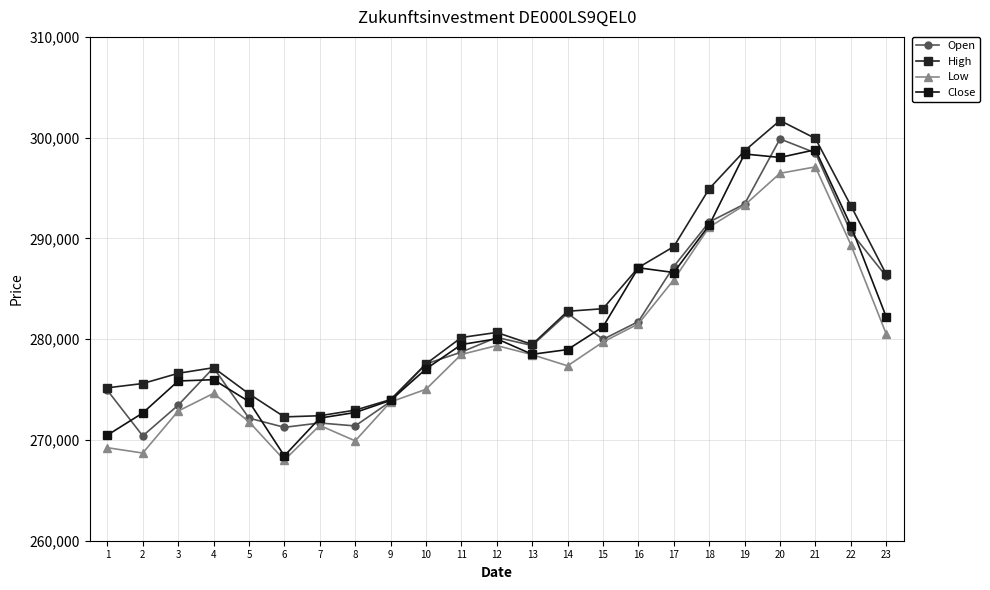

What is the difference between the maximum and minimum values in the Open series?

29473